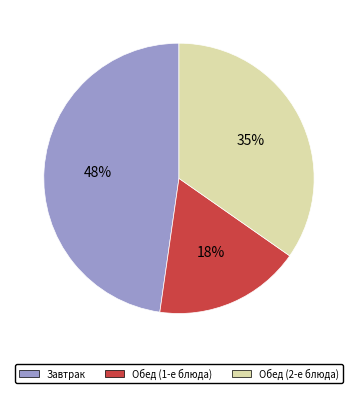

Count the number of slices in the pie.

3